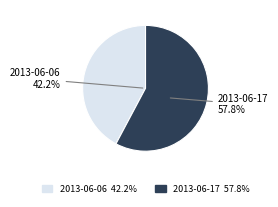

The 2013-06-06 slice represents 36% of the pie. True or false?

False